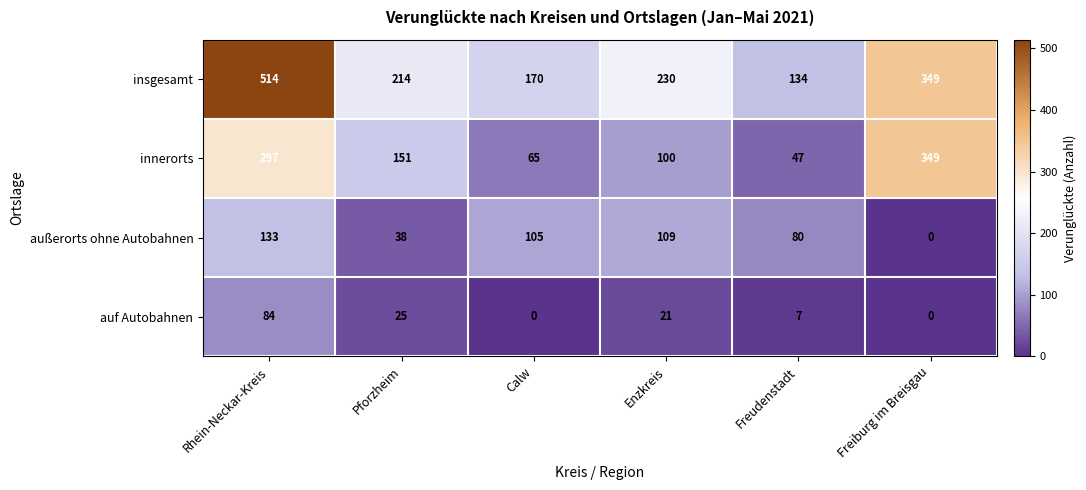

List the series in order of their overall mean, lowest first.

auf Autobahnen, außerorts ohne Autobahnen, innerorts, insgesamt